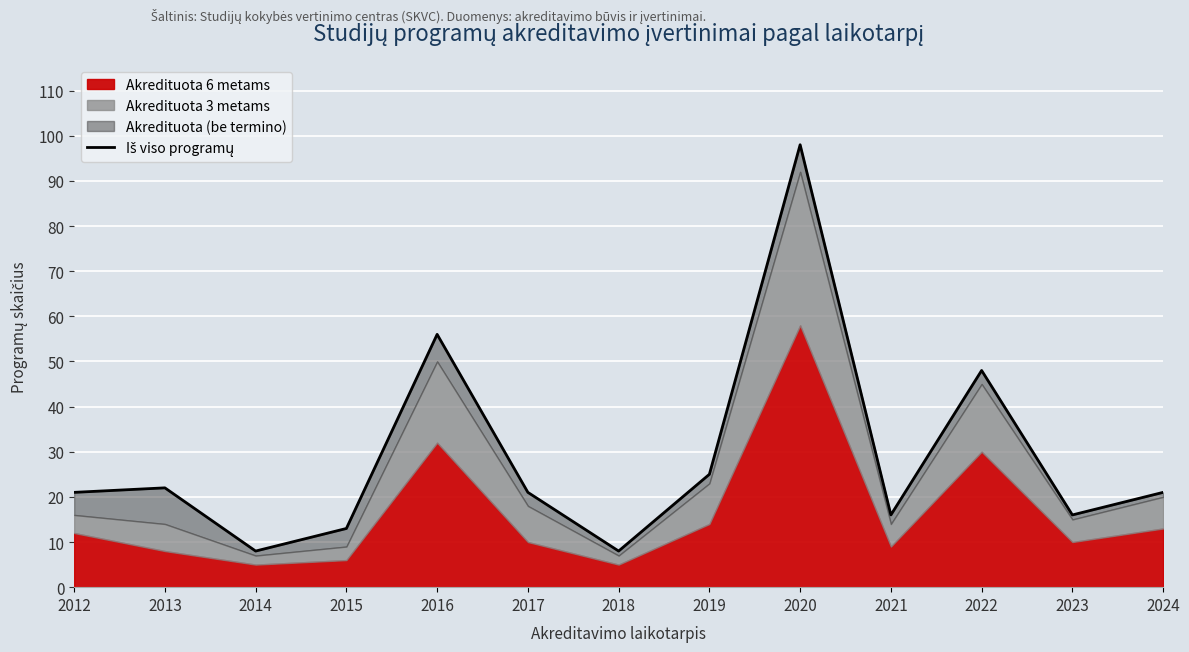

True or false: the data has more than 1 interior local peaks.

True